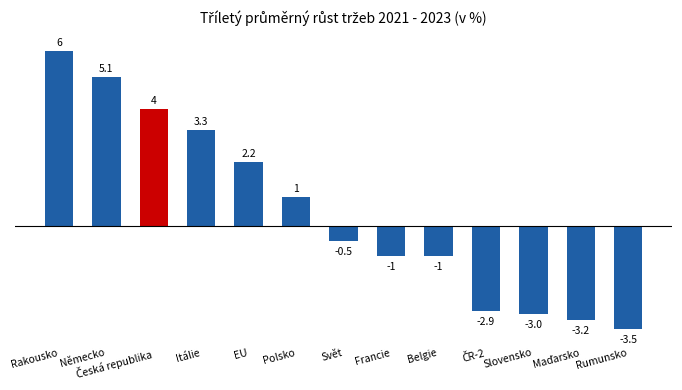

What is the label of the 5th bar from the right?

Belgie